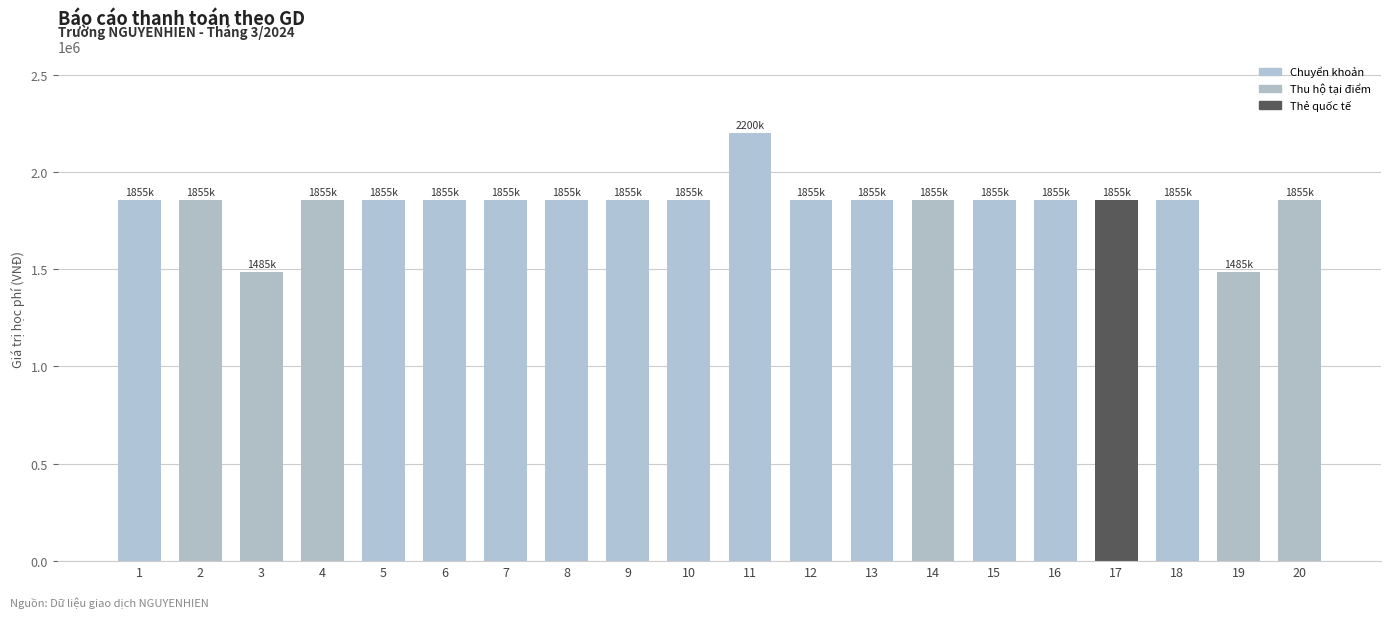

Reading left to right, what are all the values shown in this chart?

1=1855000	2=1855000	3=1485000	4=1855000	5=1855000	6=1855000	7=1855000	8=1855000	9=1855000	10=1855000	11=2200000	12=1855000	13=1855000	14=1855000	15=1855000	16=1855000	17=1855000	18=1855000	19=1485000	20=1855000